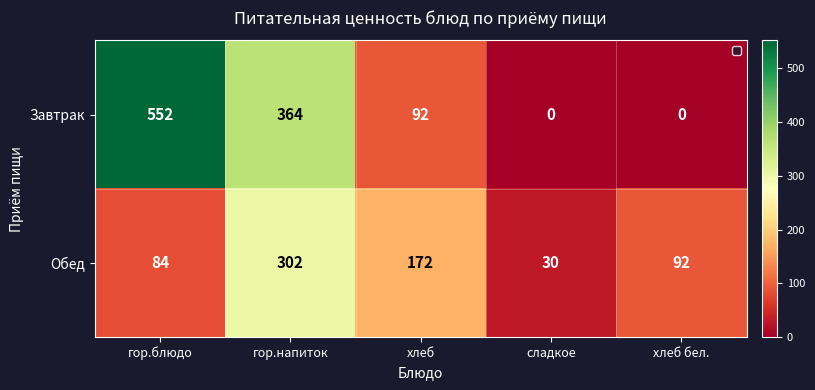

Which series changed the most between гор.блюдо and сладкое?

Завтрак